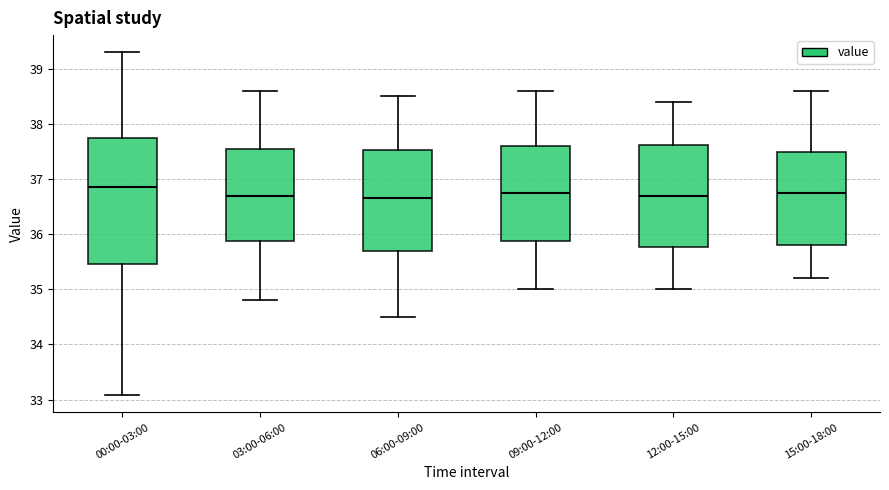

Reading left to right, read every box against the y-axis: the position of its median line, the range the box covers, and the ends of its whiskers. The values are not printed on the chart, so give them approximately, as read against the axis.

00:00-03:00: median 36.9, box 35.5 to 37.7, whiskers 33.1 to 39.3
03:00-06:00: median 36.7, box 35.9 to 37.6, whiskers 34.8 to 38.6
06:00-09:00: median 36.7, box 35.7 to 37.5, whiskers 34.5 to 38.5
09:00-12:00: median 36.8, box 35.9 to 37.6, whiskers 35.0 to 38.6
12:00-15:00: median 36.7, box 35.8 to 37.6, whiskers 35.0 to 38.4
15:00-18:00: median 36.8, box 35.8 to 37.5, whiskers 35.2 to 38.6